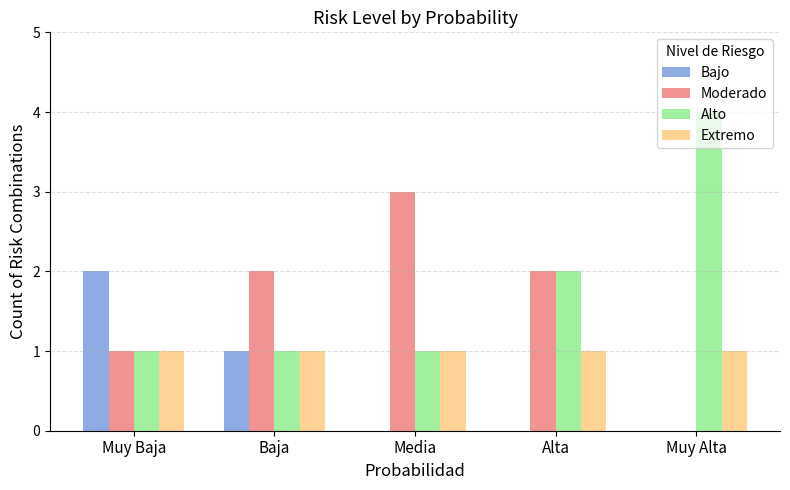

The value of Alto at Alta is 3. True or false?

False